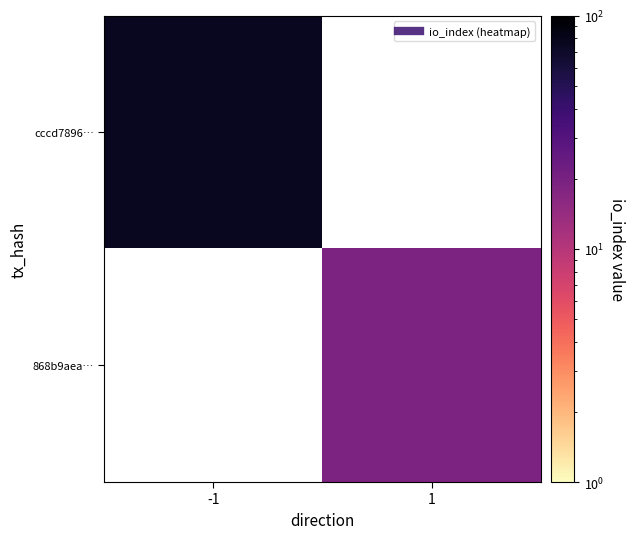

Rank the series by their average value, from highest to lowest.

cccd7896…, 868b9aea…